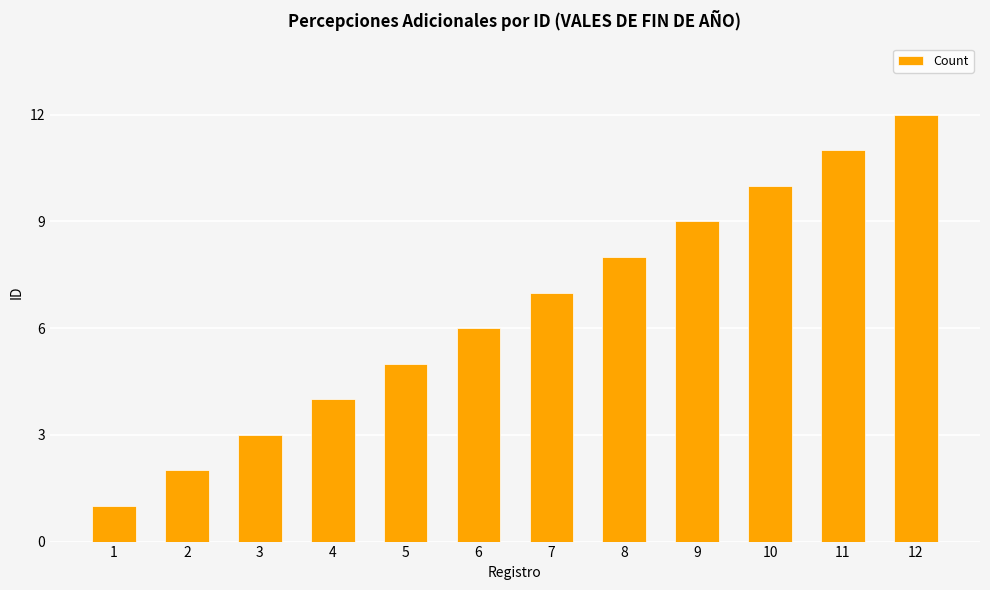

Reading left to right, list all the values displayed in this chart.

1=1	2=2	3=3	4=4	5=5	6=6	7=7	8=8	9=9	10=10	11=11	12=12